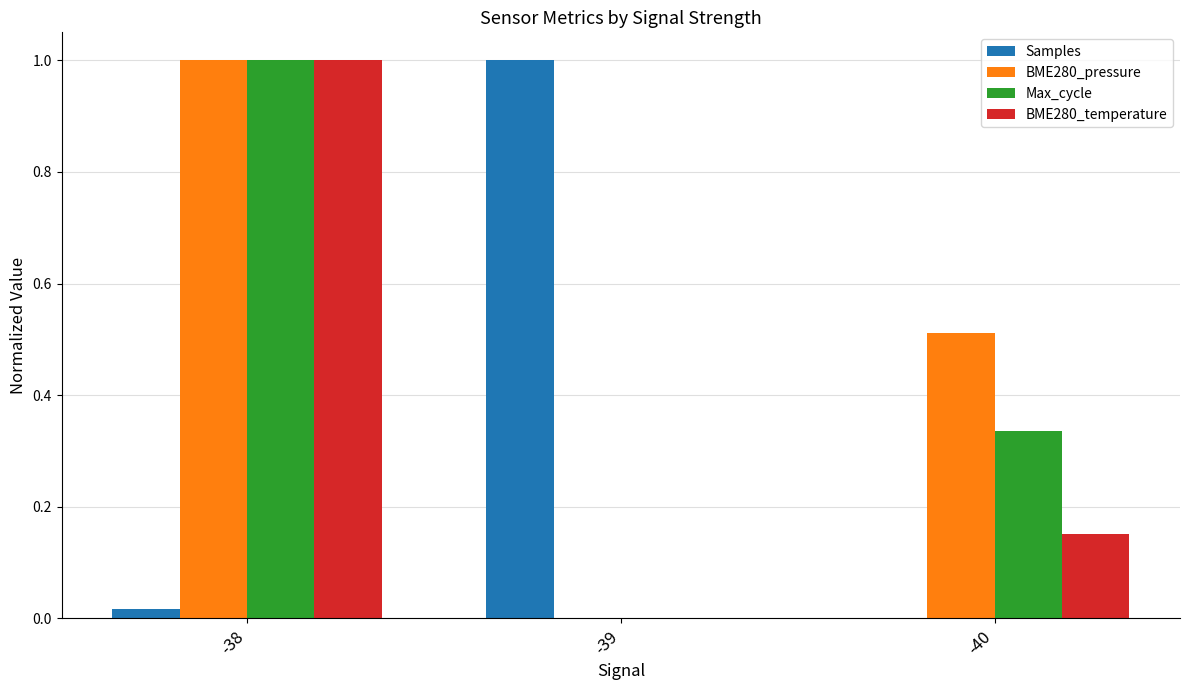

Are the bars horizontal?

No